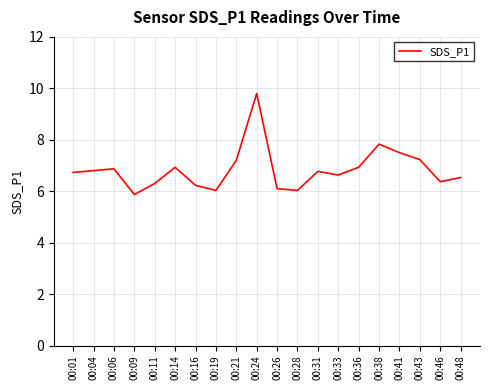

What is the difference between the maximum and second lowest values?

3.8